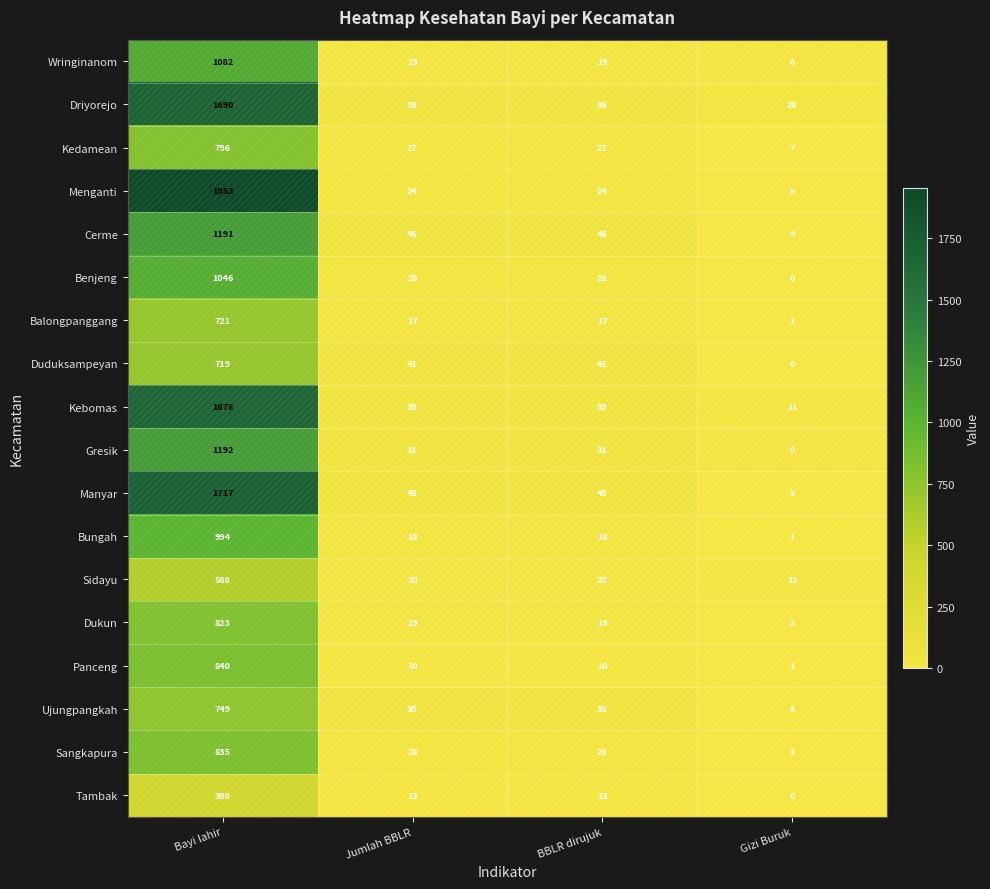

At which category is the sum across all series the highest?

Bayi lahir